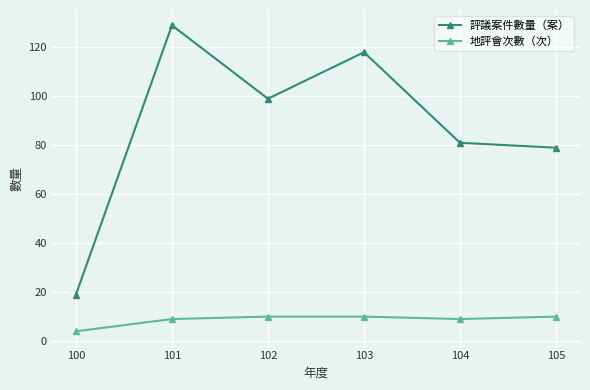

In 地評會次數（次）, how many points are lower than both neighbors (excluding endpoints)?

1